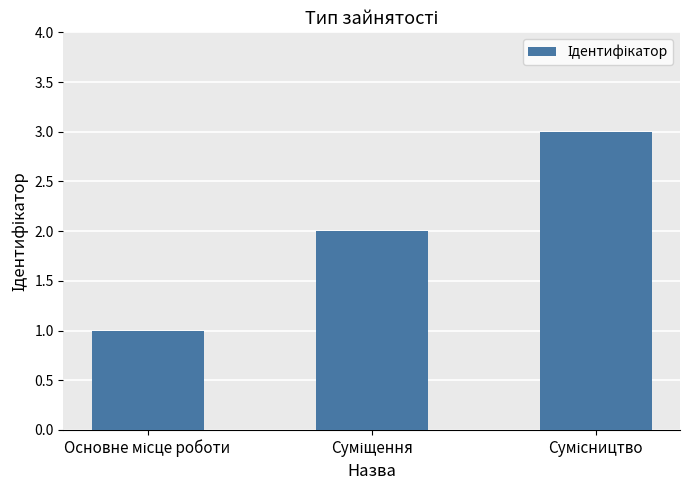

What is the maximum value shown in the chart?

3